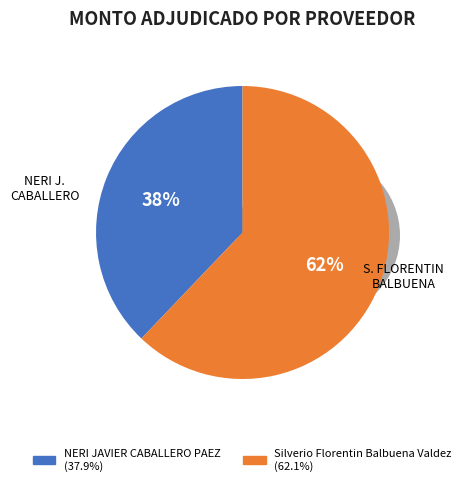

What is the change in value from NERI JAVIER CABALLERO PAEZ to Silverio Florentin Balbuena Valdez?

+6050000